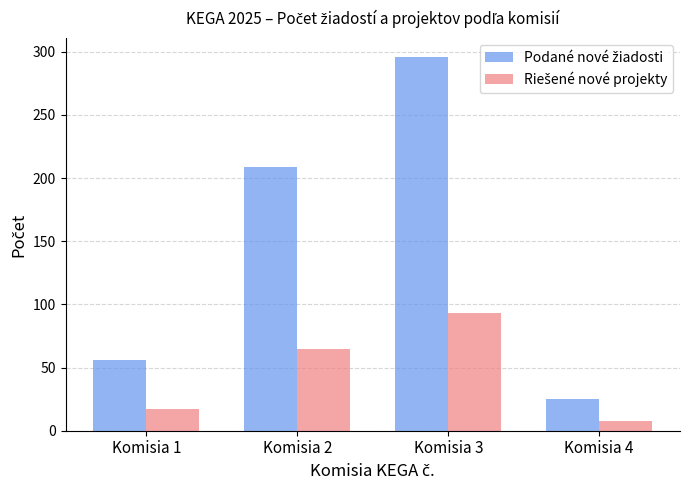

What is the spread (max minus min) of values at Komisia 1?

39